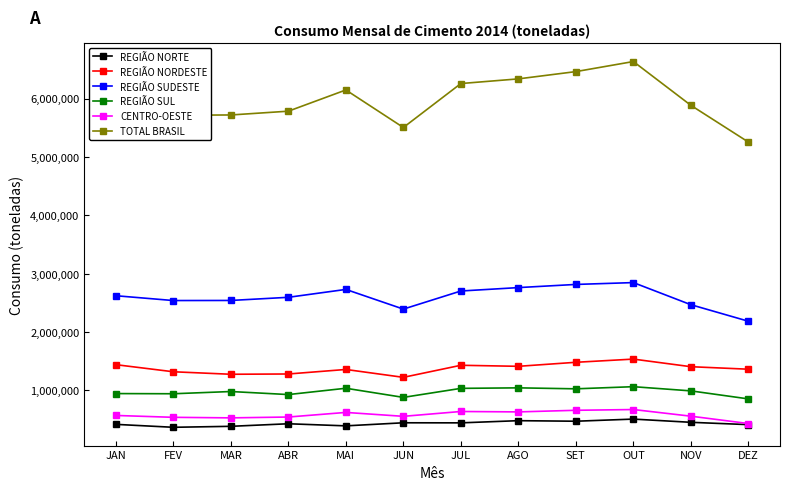

In REGIÃO SUL, how many points are lower than both neighbors (excluding endpoints)?

4